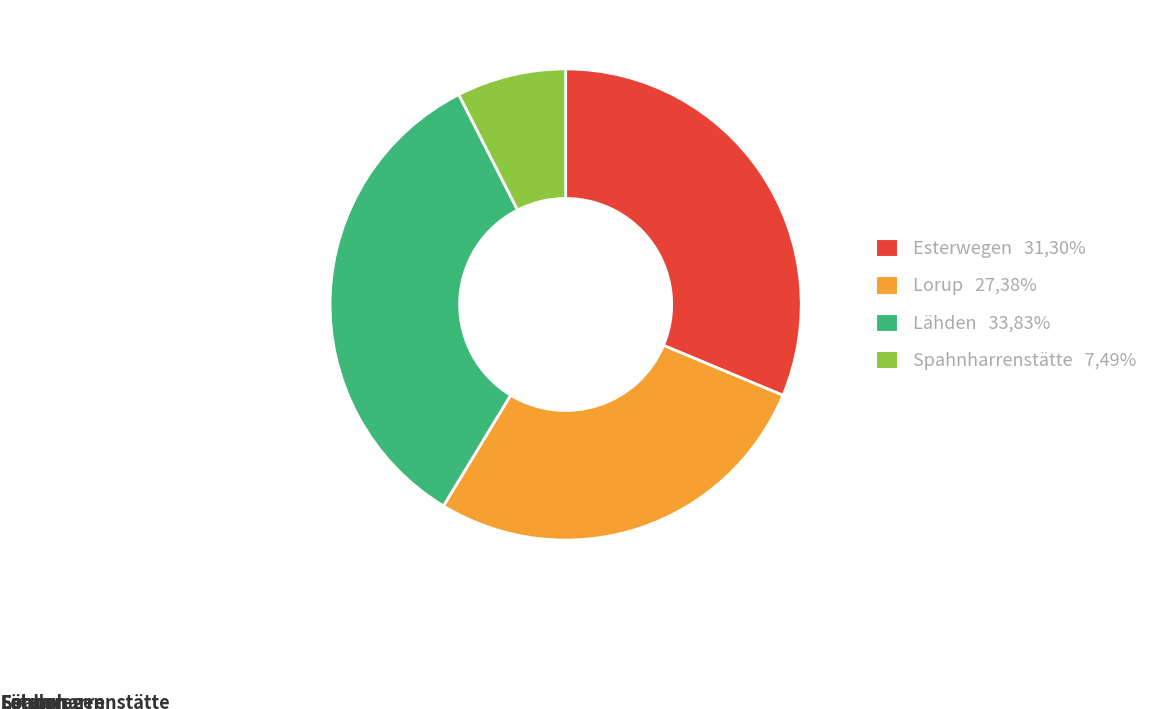

Does Spahnharrenstätte account for over 50% of the chart?

No